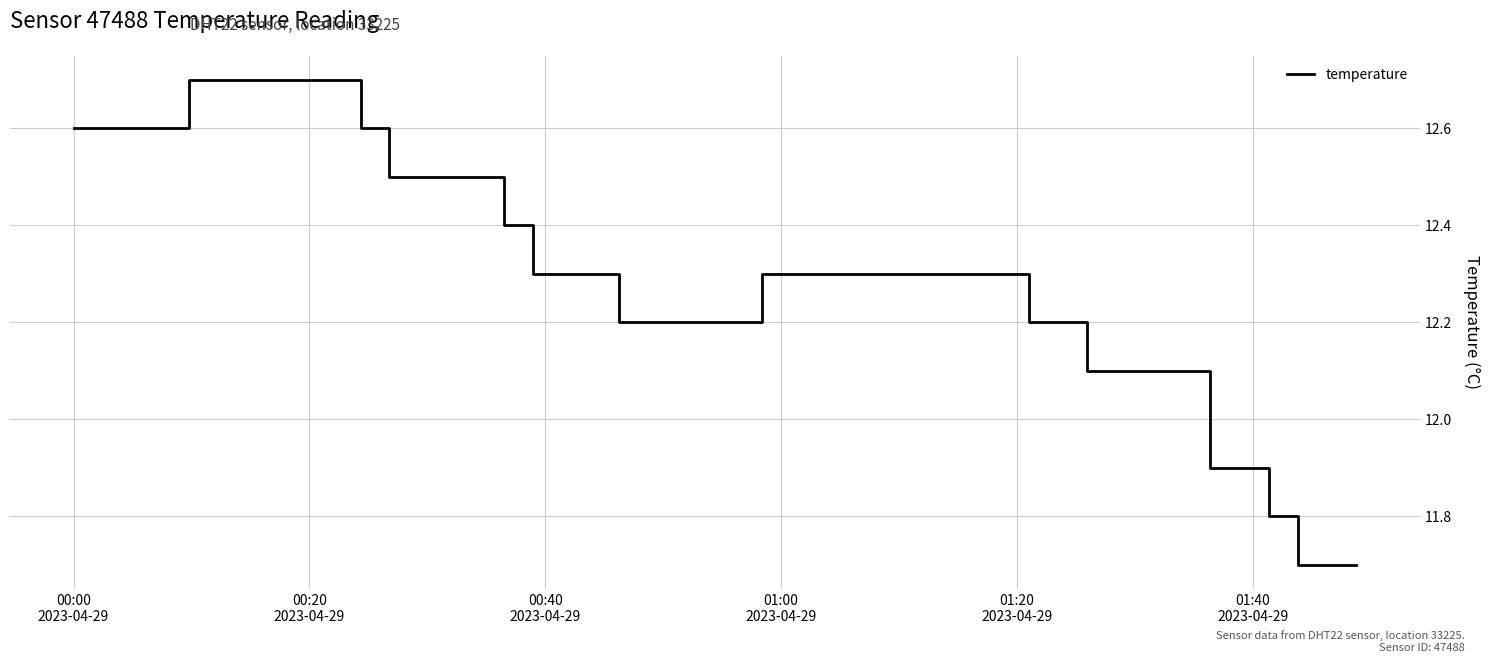

What is the difference between the maximum and minimum values?

1.0